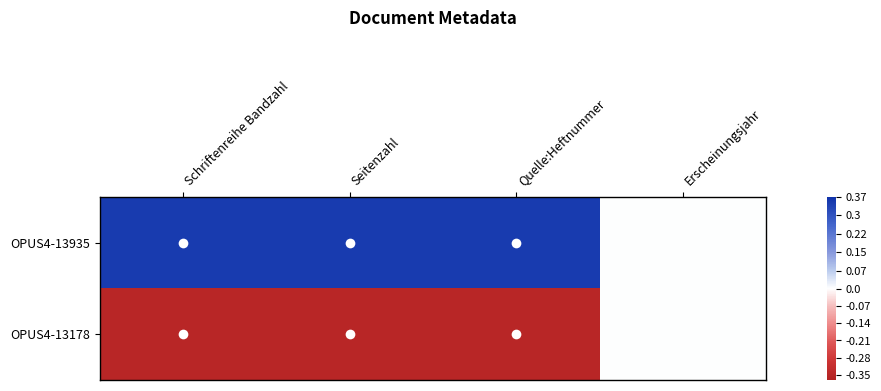

At which category is the sum across all series the highest?

Schriftenreihe Bandzahl